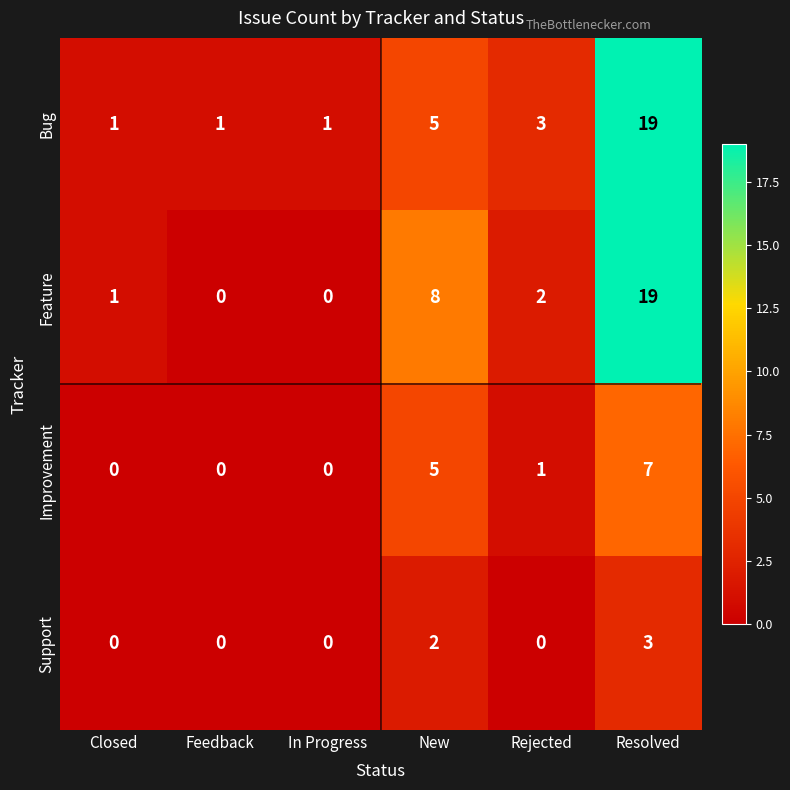

How many data points does each series have?

6